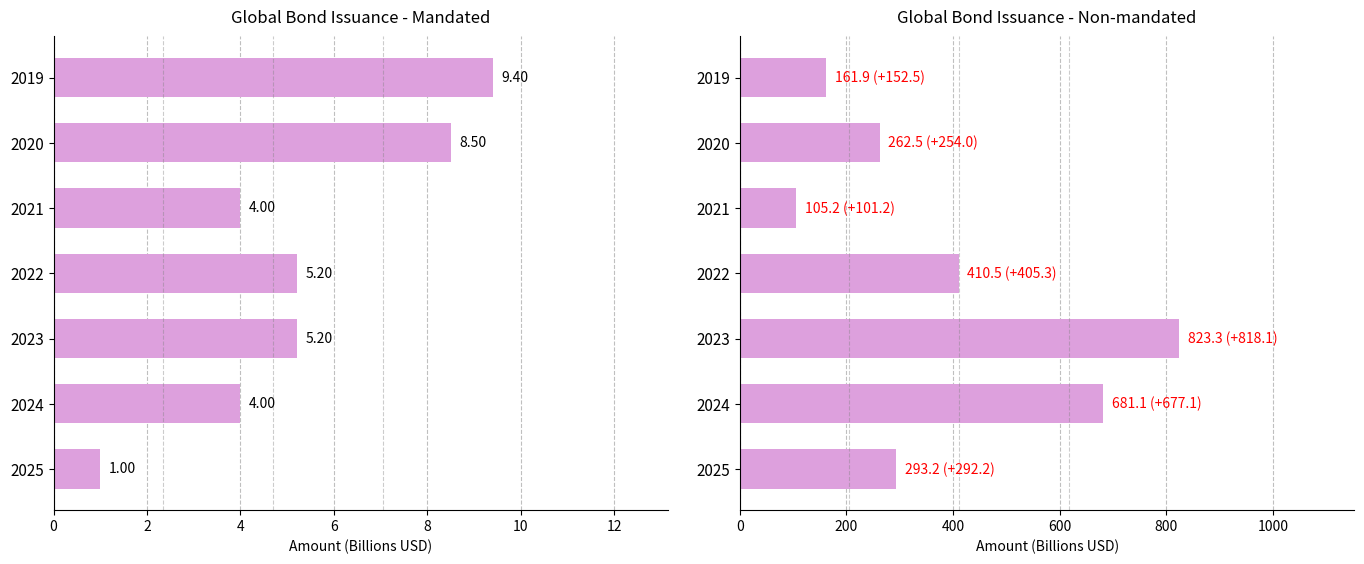

Between 2024 and 2021, which series saw the biggest shift?

Non-mandated